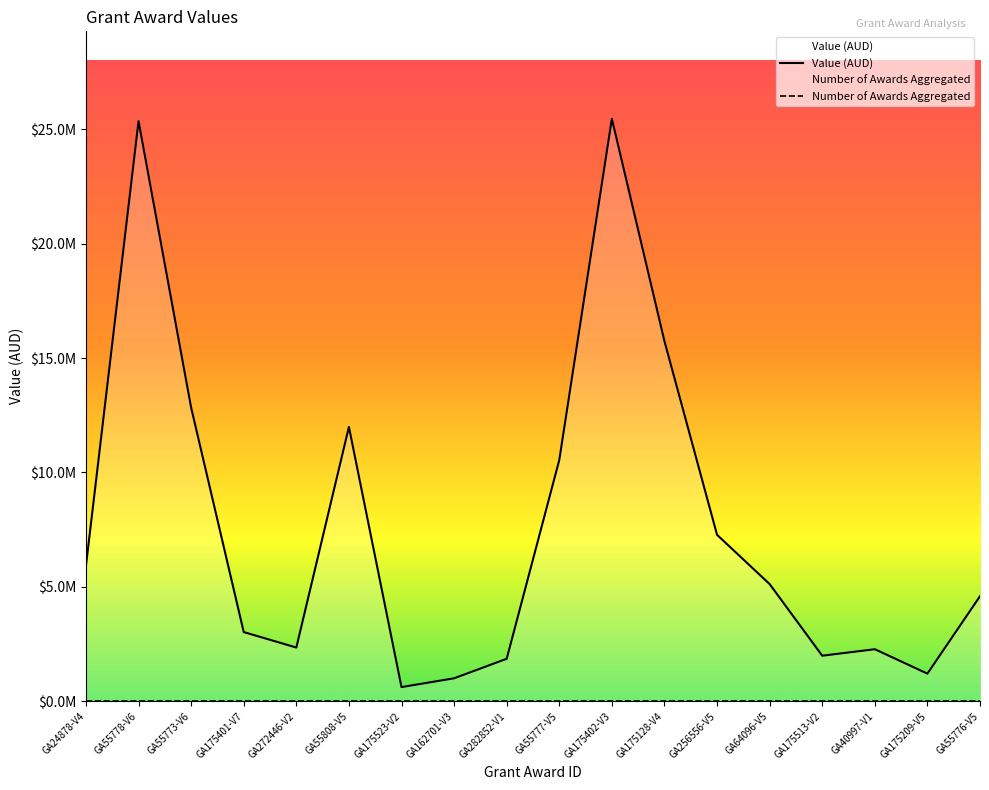

Read the value at GA55773-V6.

12833327.3